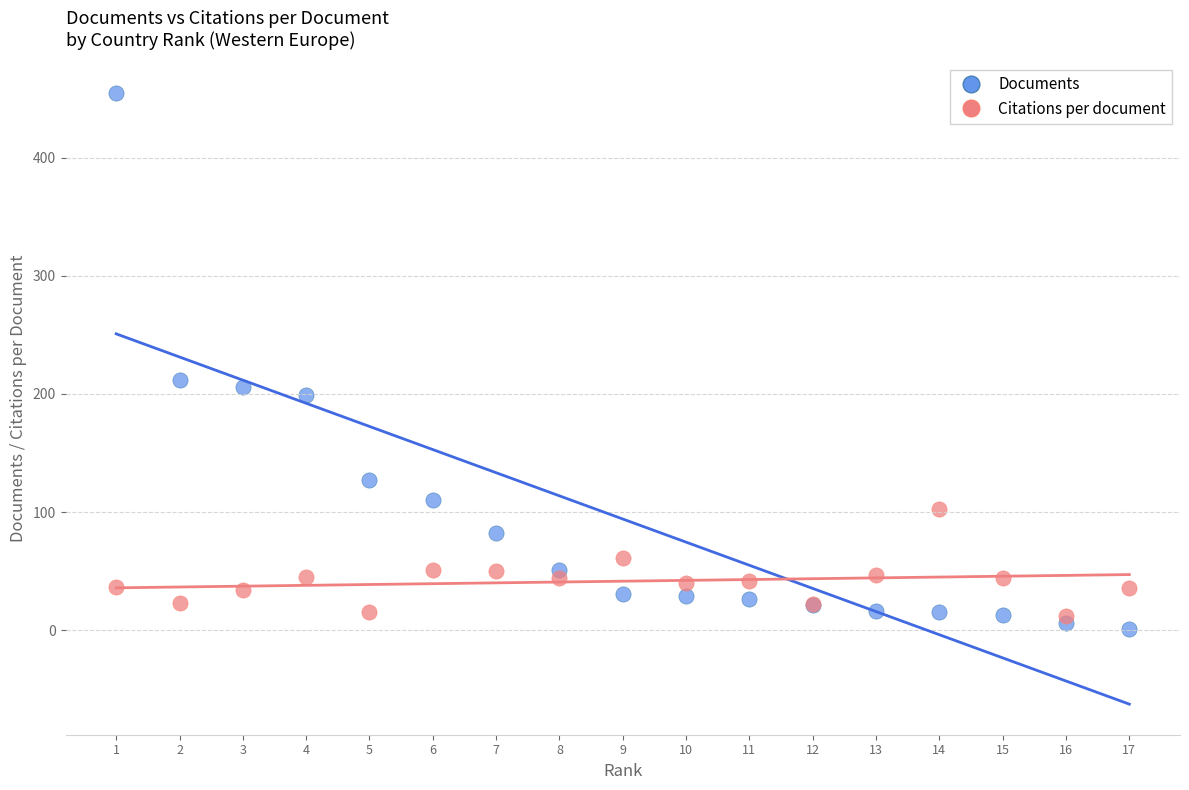

Which series has the largest Y range (max minus min)?

Documents